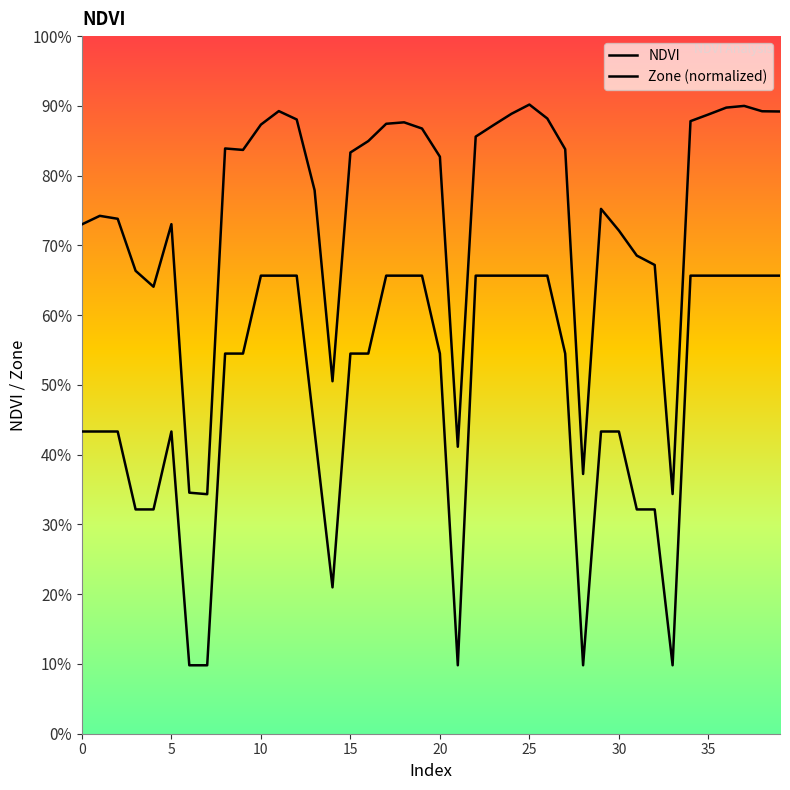

Does the chart have visible grid lines?

No